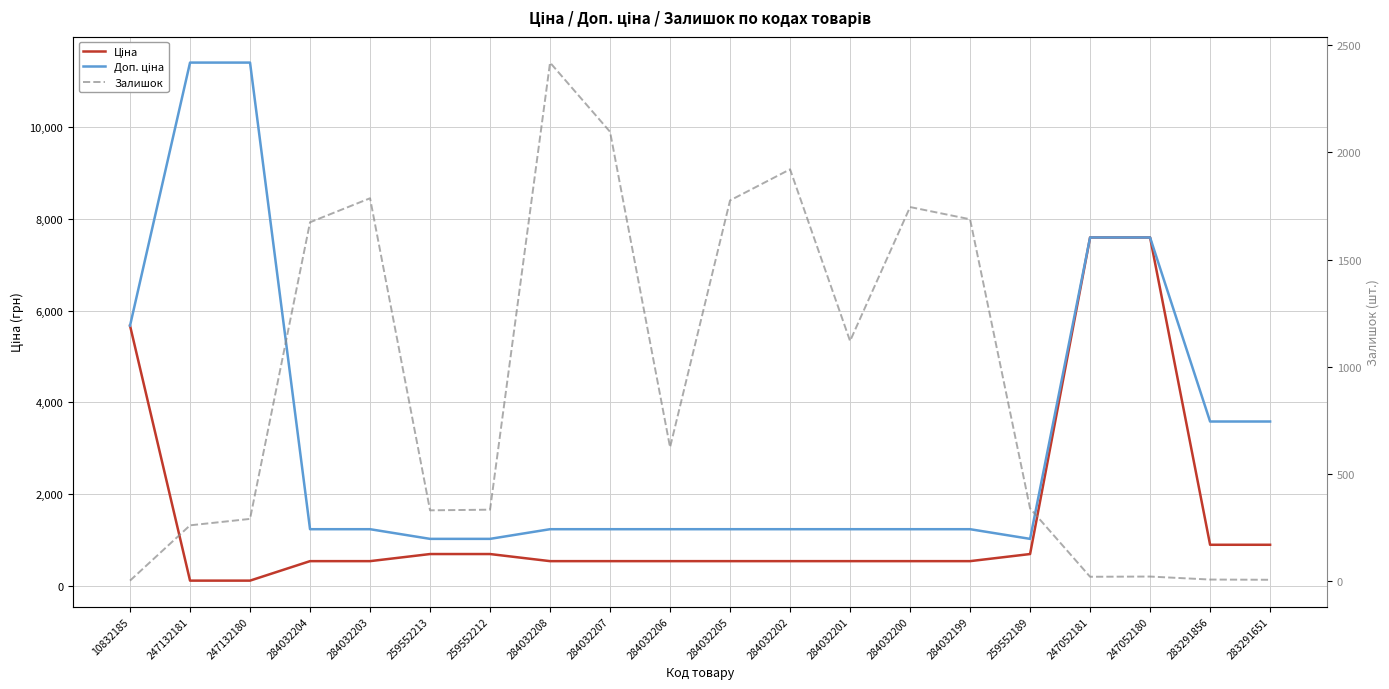

Between 284032207 and 259552189, which is larger?

259552189